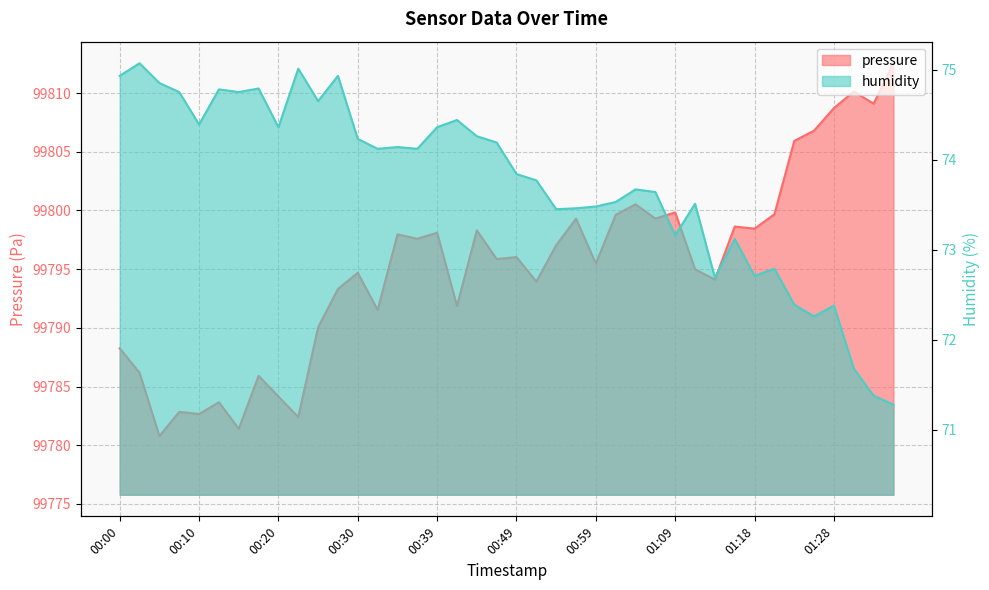

Which category has the lowest value across all series?

01:35